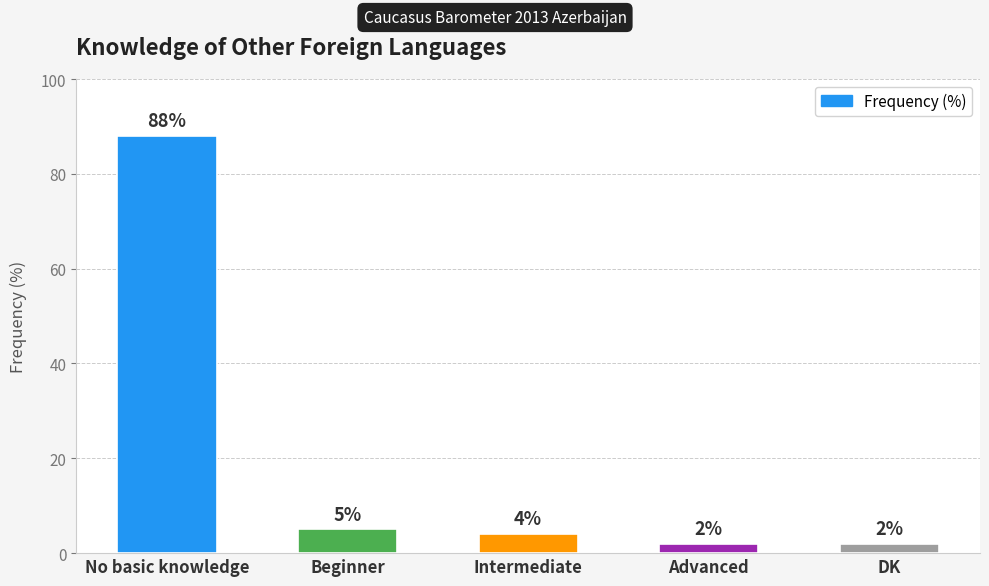

What is the average value?

20